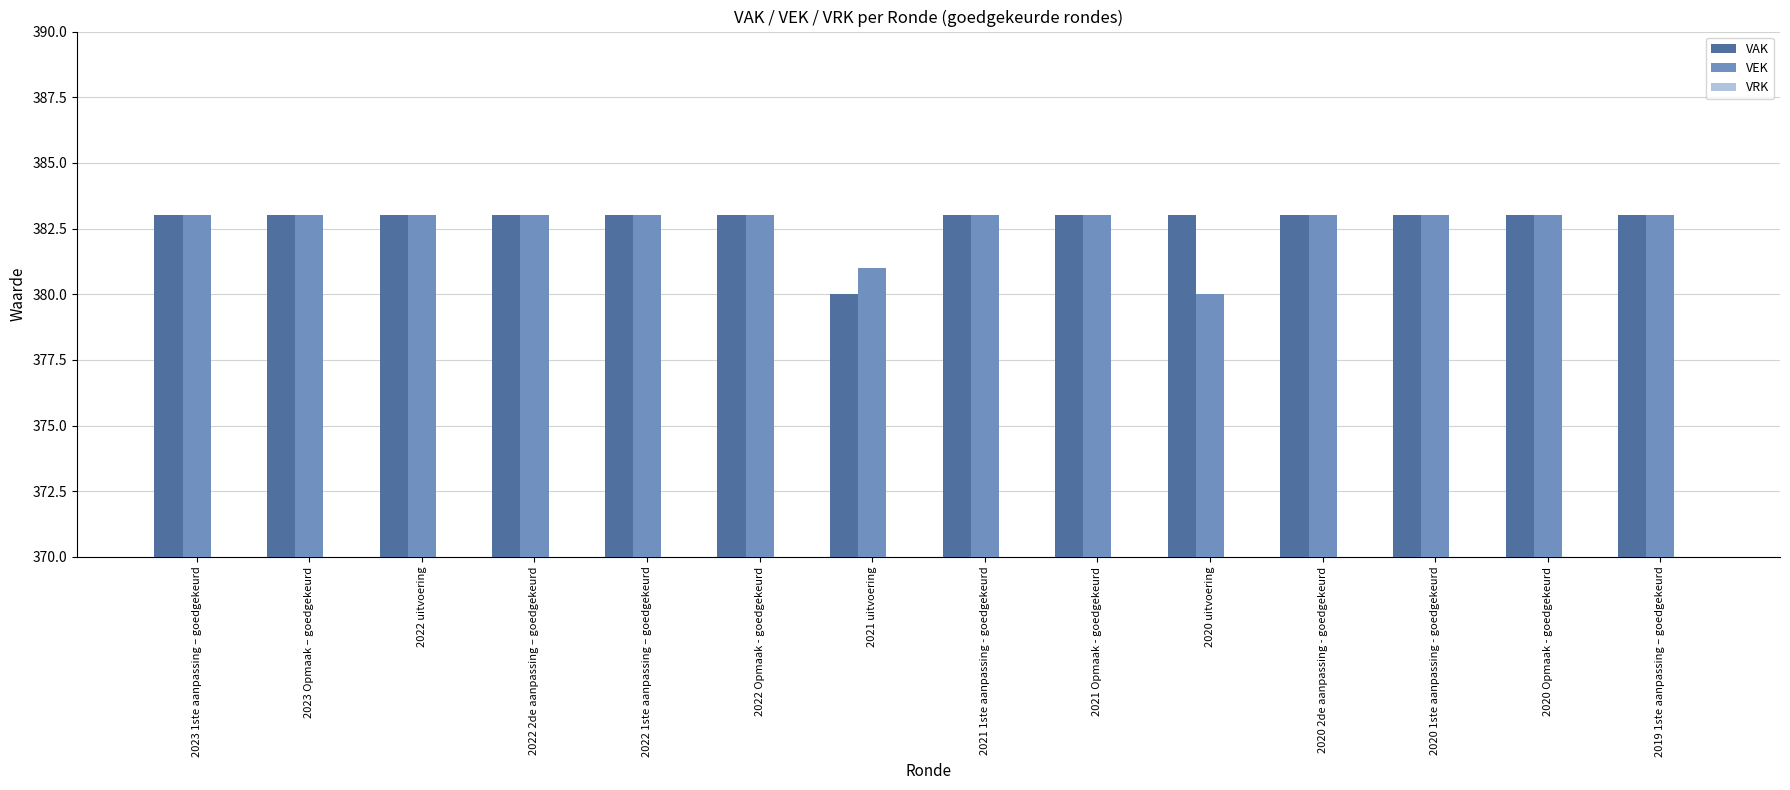

What is the total value across all series at 2021 uitvoering?

761